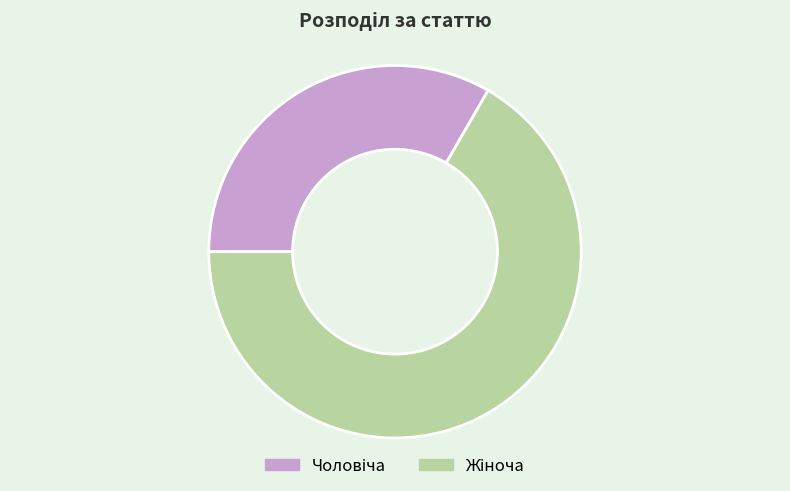

Is there any slice that represents more than half of the pie?

Yes